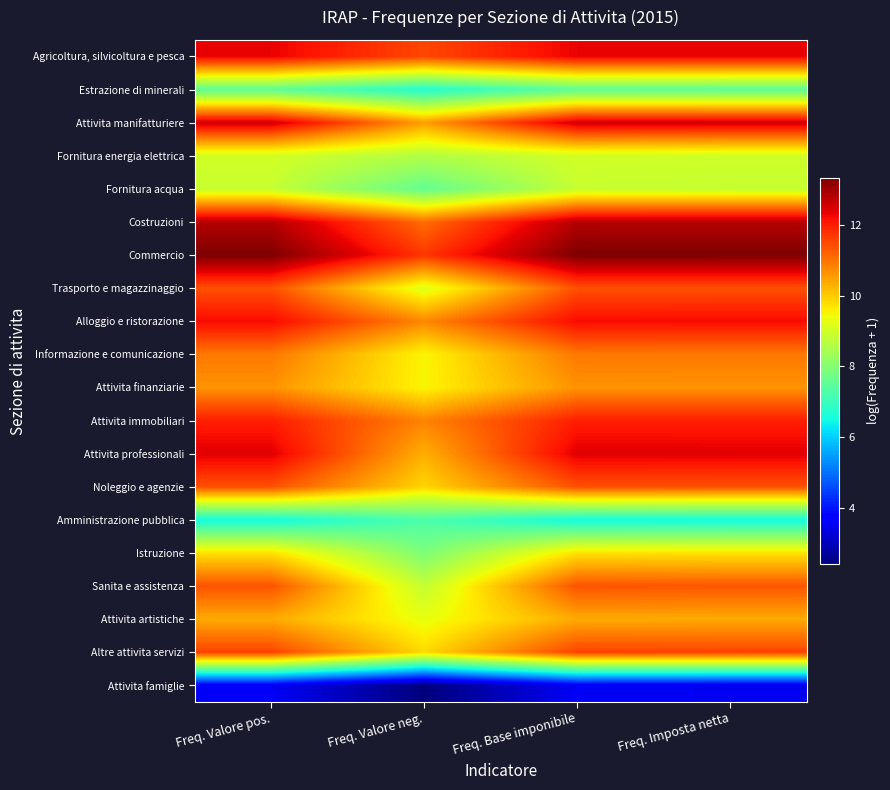

How many distinct data groups are displayed?

20